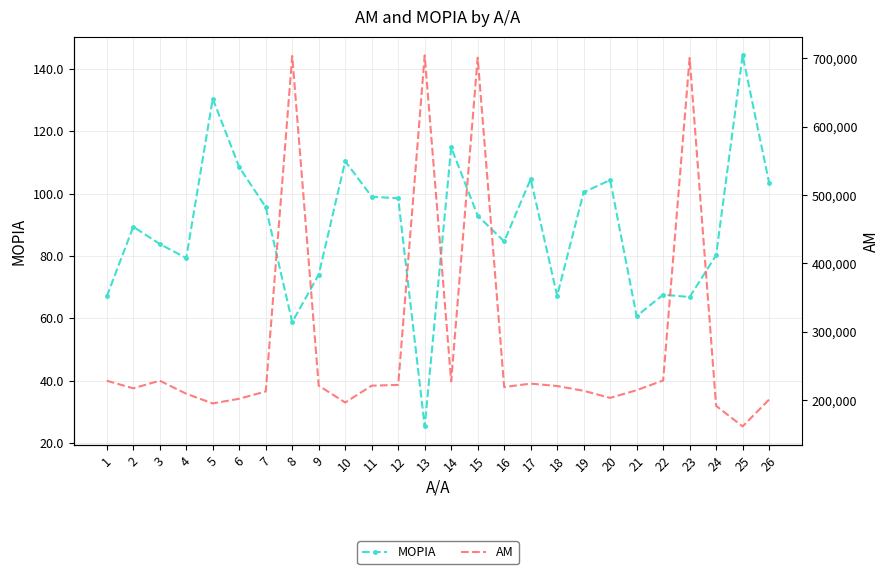

What is the lowest value of the ΜΟΡΙΑ series?

25.3